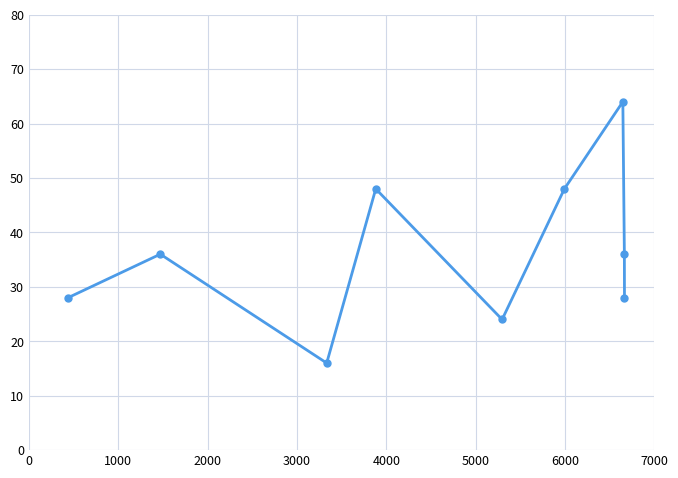

What is the maximum value shown in the chart?

64